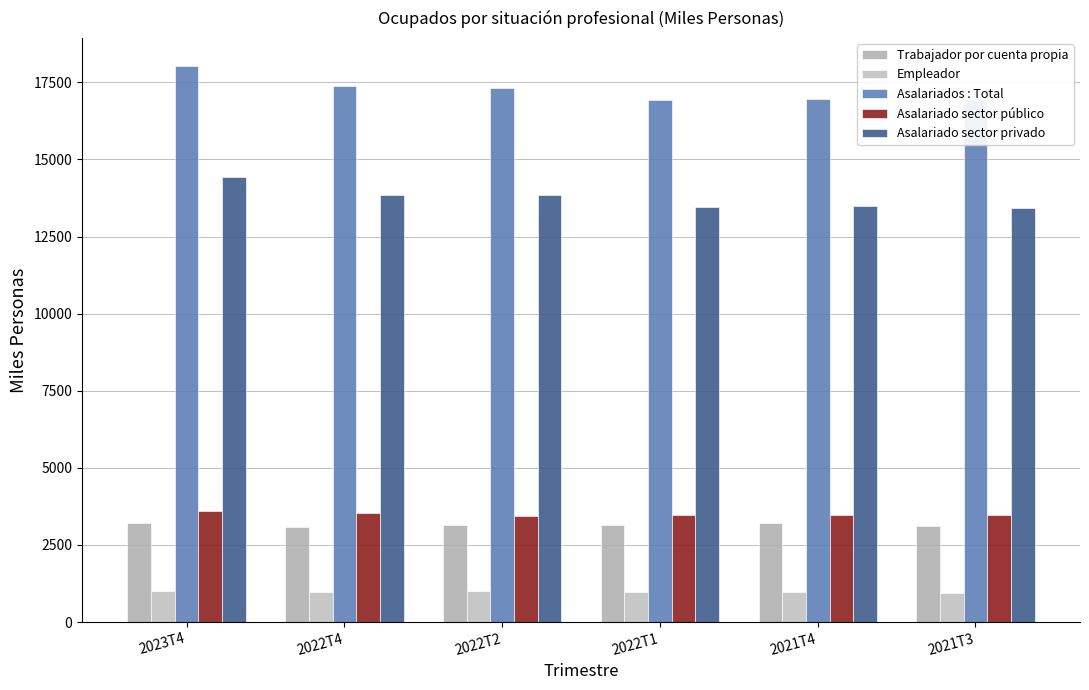

What is the sum of the Asalariado sector público values at 2021T3 and 2022T2?

6937.9